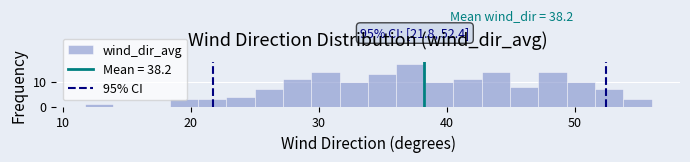

Read against the x-axis, roughly where is the centre of the tallest bar?

37